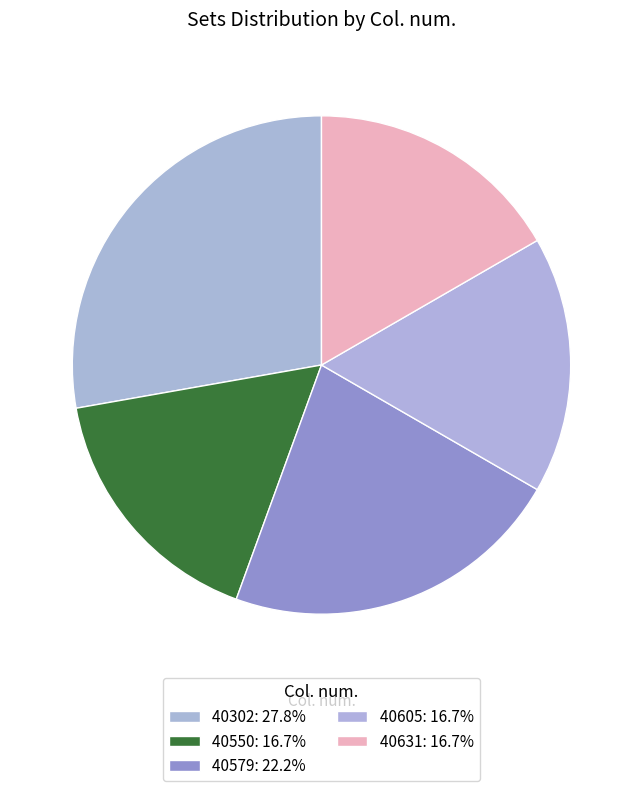

Count the number of slices in the pie.

5